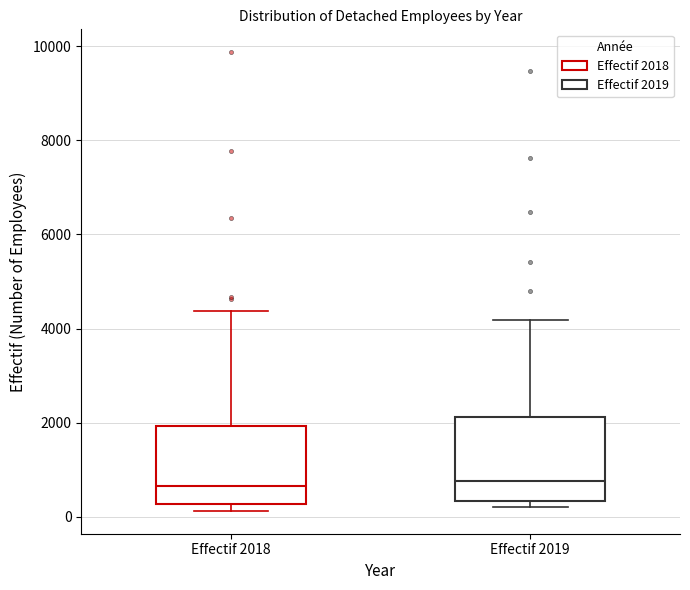

Reading left to right, transcribe this box plot: for each box, give where its median line is, the range the box spans, and where its two whiskers end, as read against the y-axis. The values are not printed on the chart, so give them approximately, as read against the axis.

Effectif 2018: median 600, box 200 to 2000, whiskers 200 (just below the box's lower edge) to 4400
Effectif 2019: median 800, box 400 to 2200, whiskers 200 to 4200